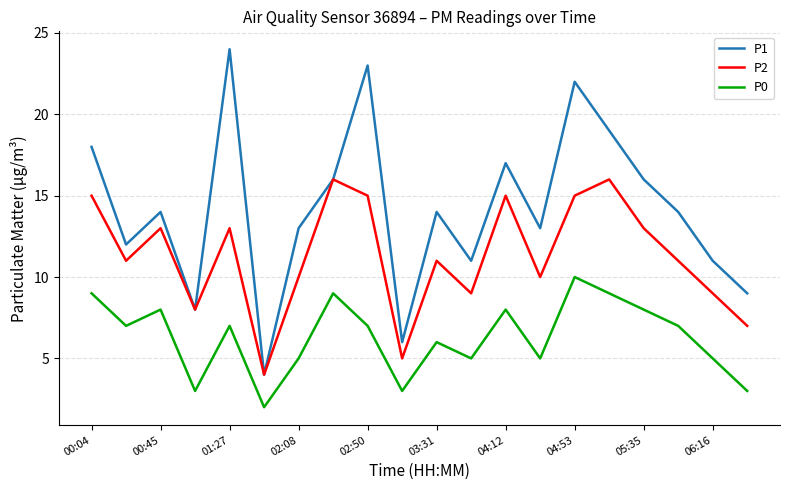

Which series has the widest spread of values?

P1